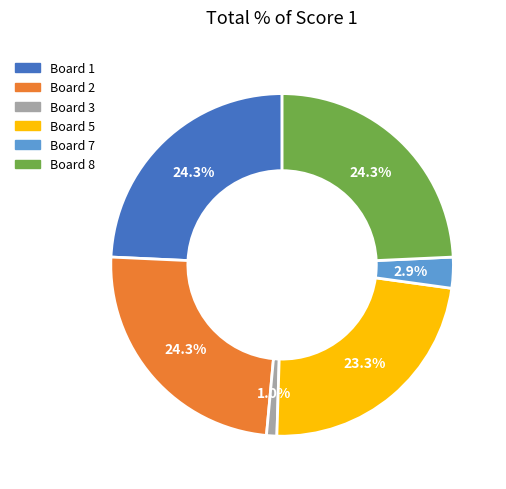

How many slices are in this pie chart?

6